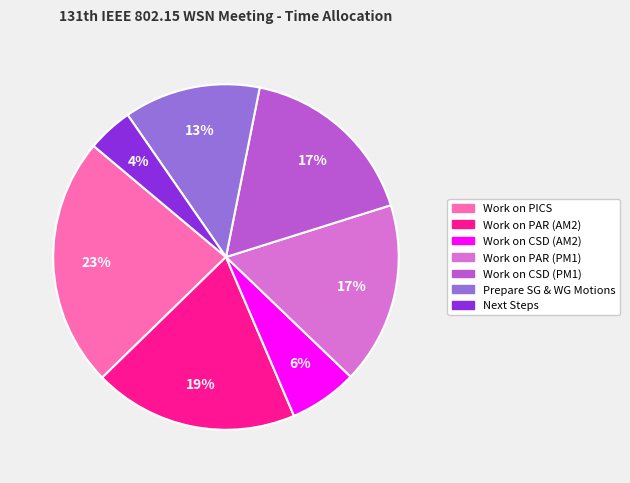

To the nearest percent, what percentage of the pie is Work on PAR (PM1)?

17%